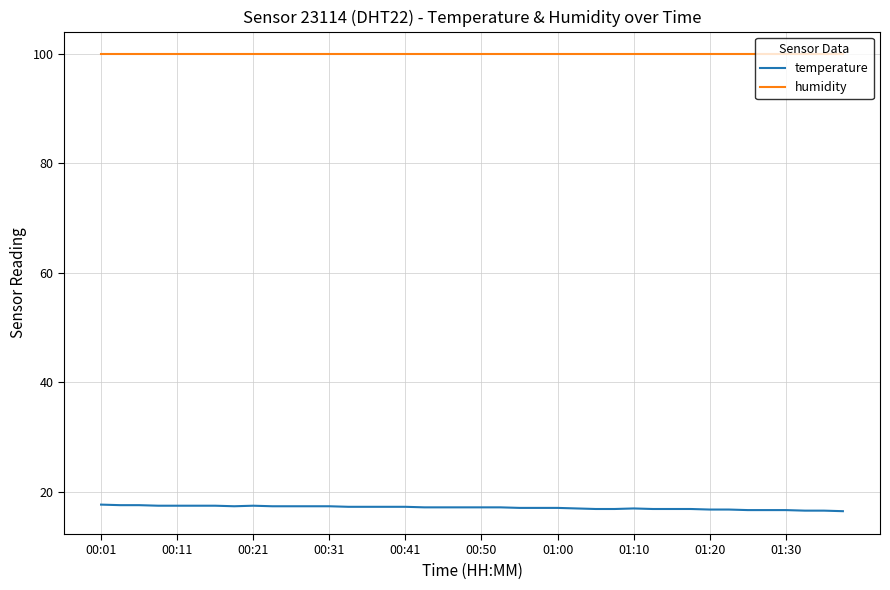

True or false: humidity and temperature intersect in this chart.

False